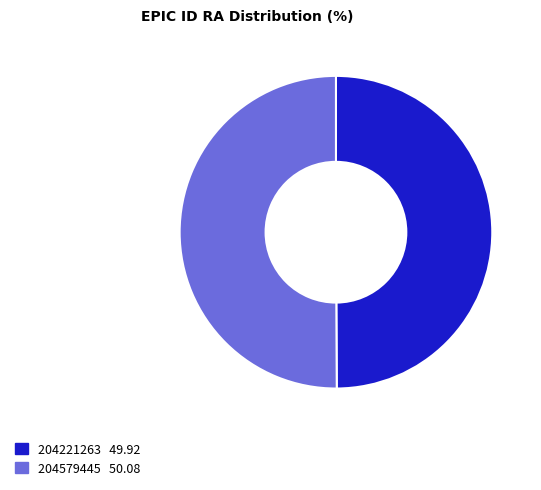

The 204579445 slice represents 50% of the pie. True or false?

True